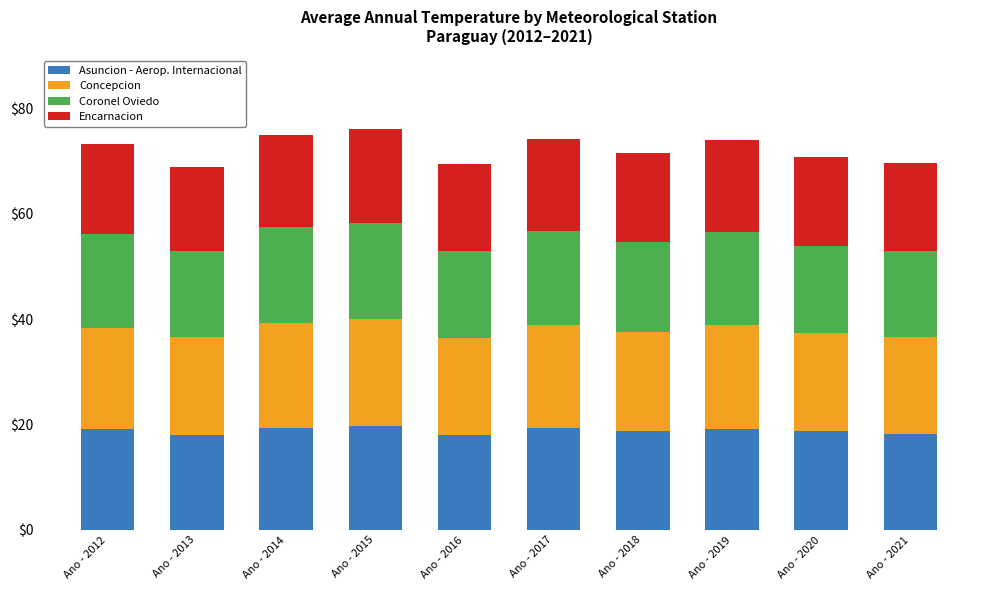

What is the total value across all series at Ano - 2013?

68.9